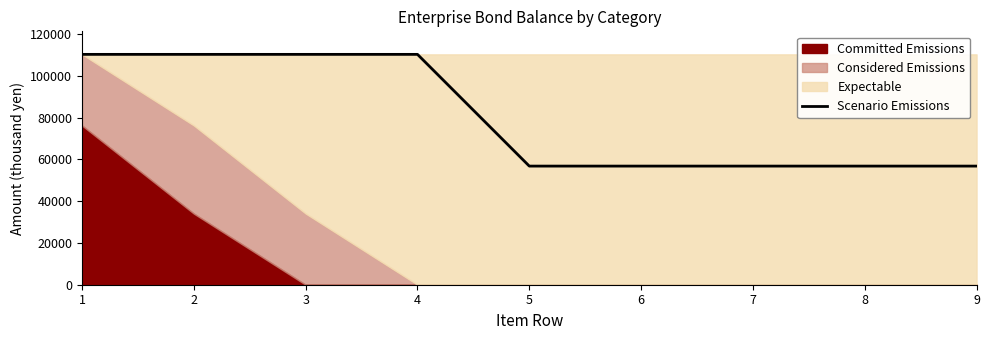

Which label corresponds to the smallest value in the chart?

5